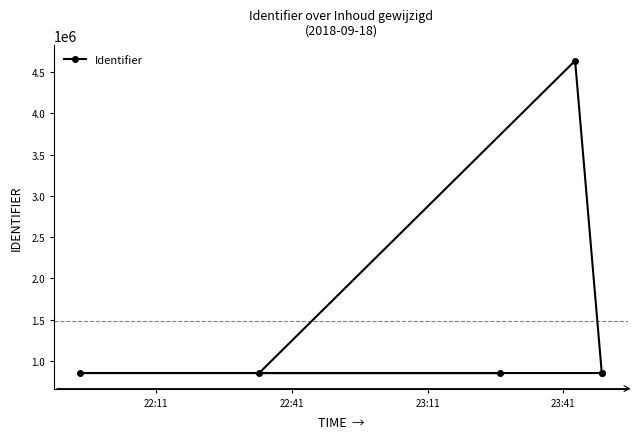

What is the maximum value shown in the chart?

4637215